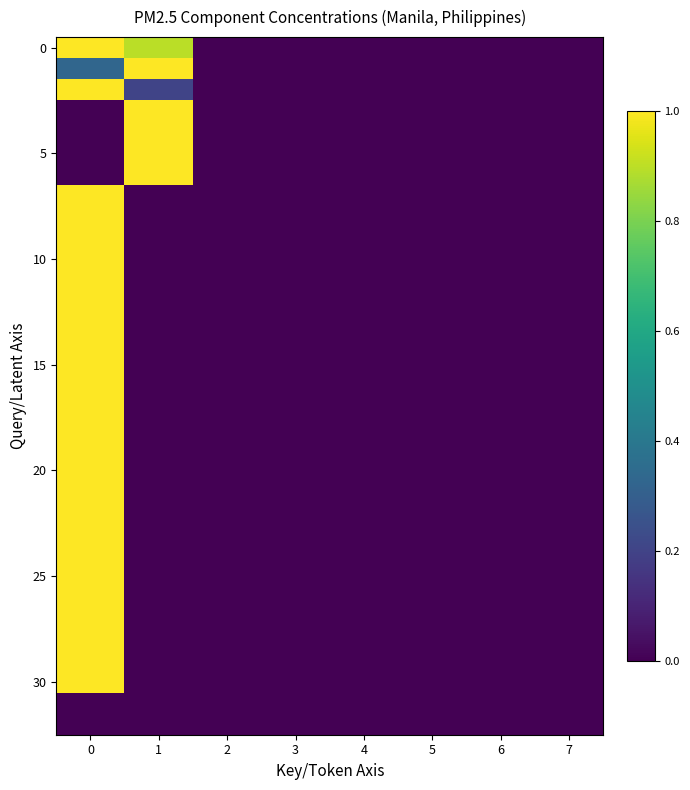

What is the difference between the highest and lowest values at 1?

1.0